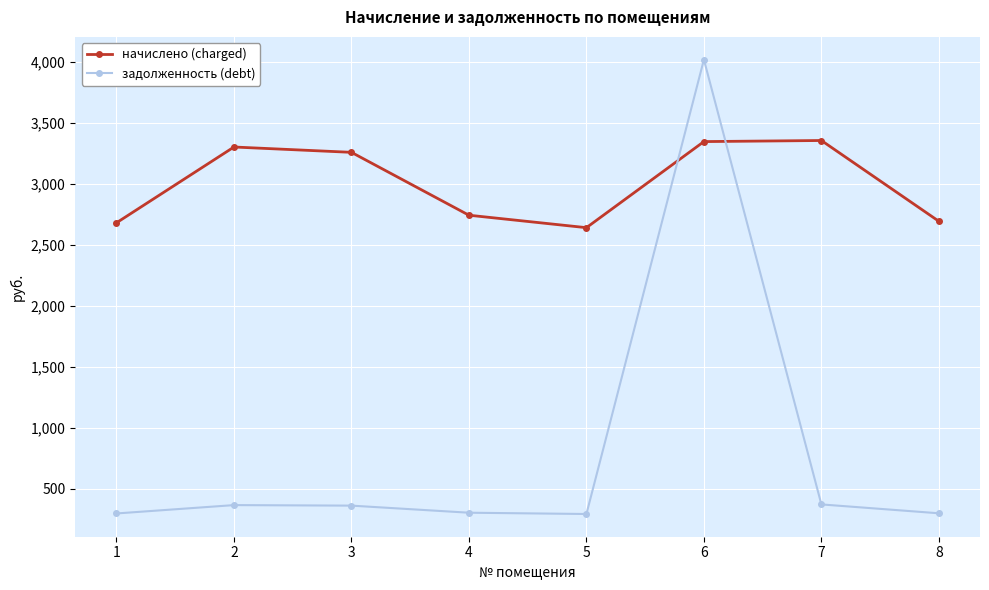

The value of задолженность (debt) at 3 is 362.3. True or false?

True